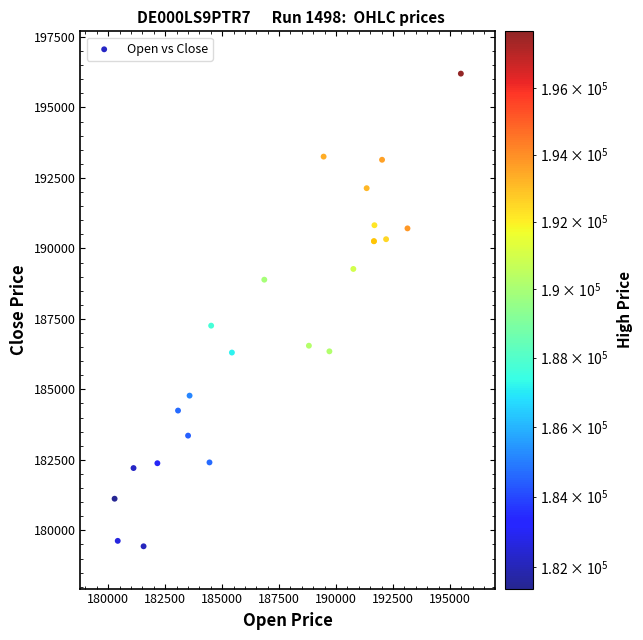

What Y value in the scatter plot is closest to 187817?

187260